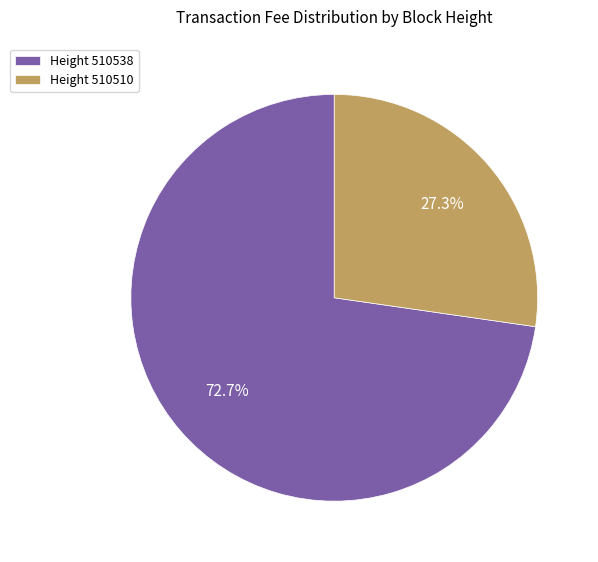

Rank the categories by value from highest to lowest.

Height 510538, Height 510510